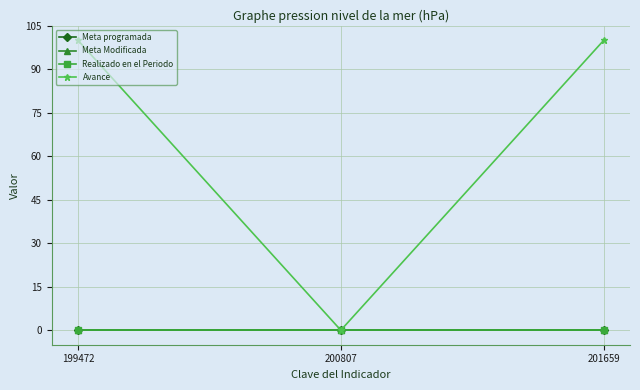

Where is Avance nearest to the value 50?

199472